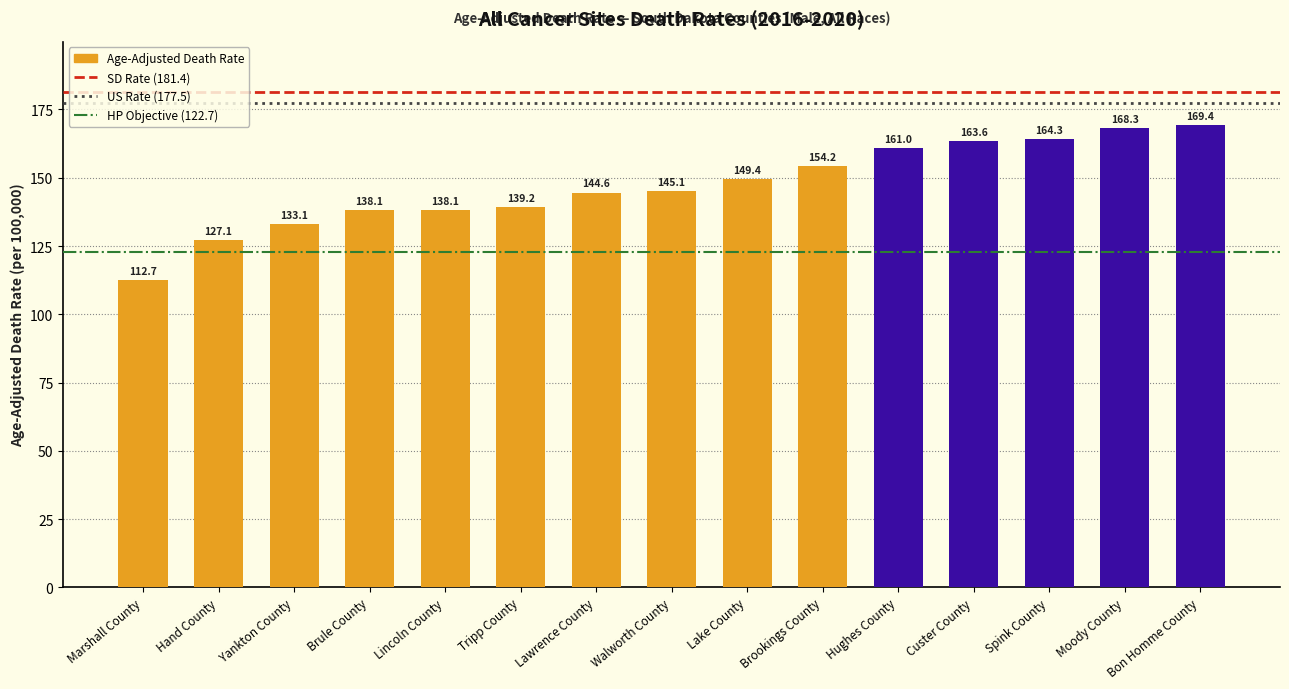

Reading left to right, extract all data points from this chart.

112.7	127.1	133.1	138.1	138.1	139.2	144.6	145.1	149.4	154.2	161.0	163.6	164.3	168.3	169.4